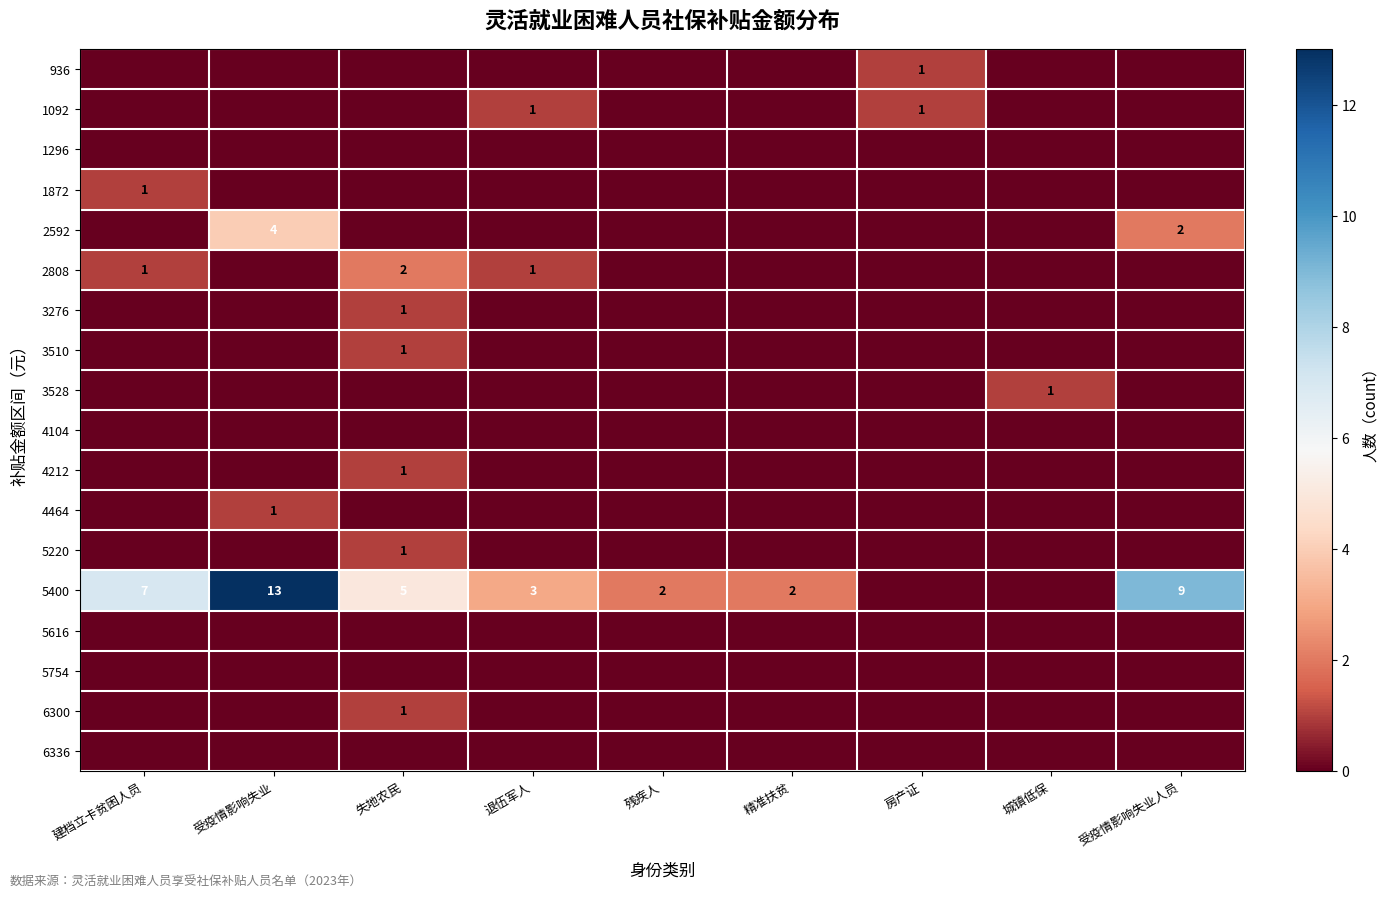

Between 房产证 and 退伍军人, which is larger?

房产证